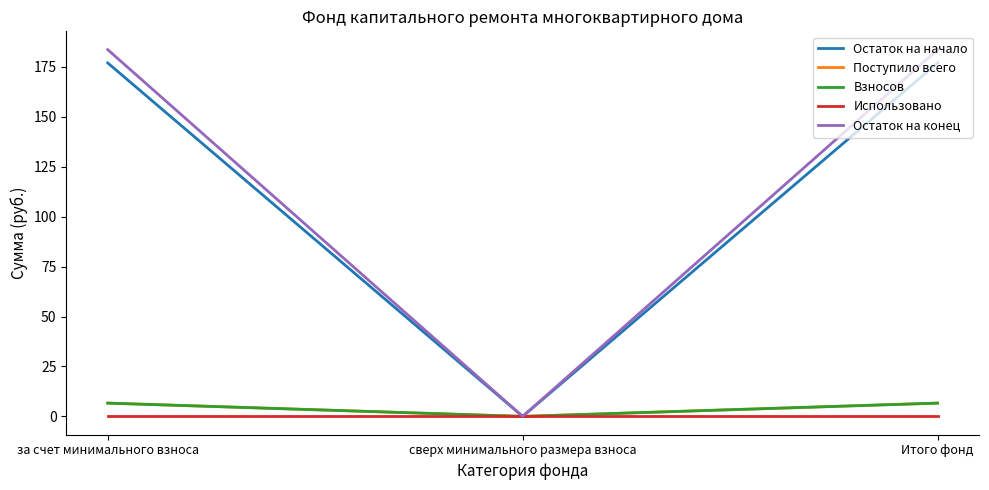

How many lines are shown in the chart?

5